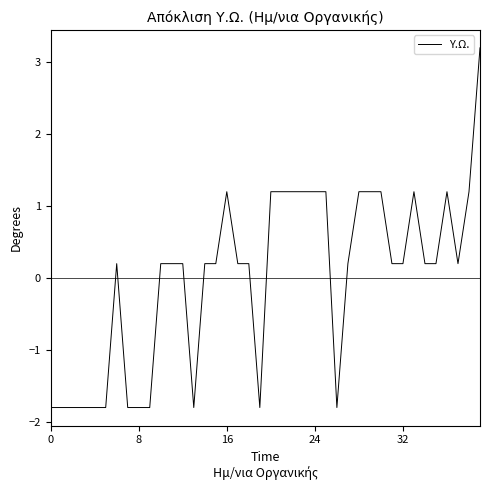

How many lines are shown in the chart?

1